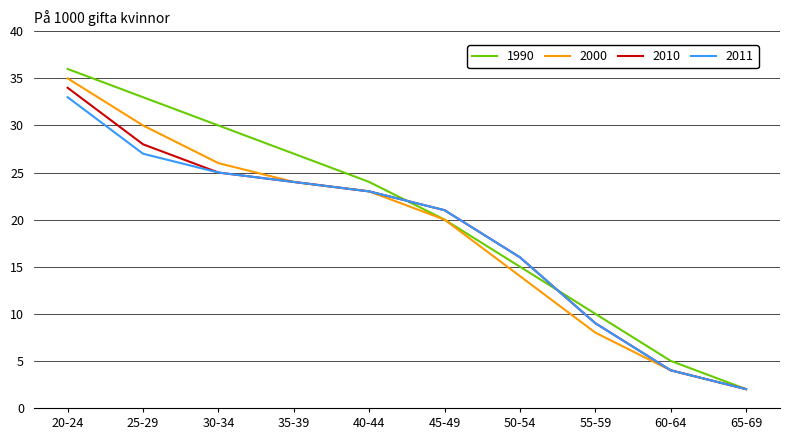

Where is 2010 nearest to the value 18?

50-54